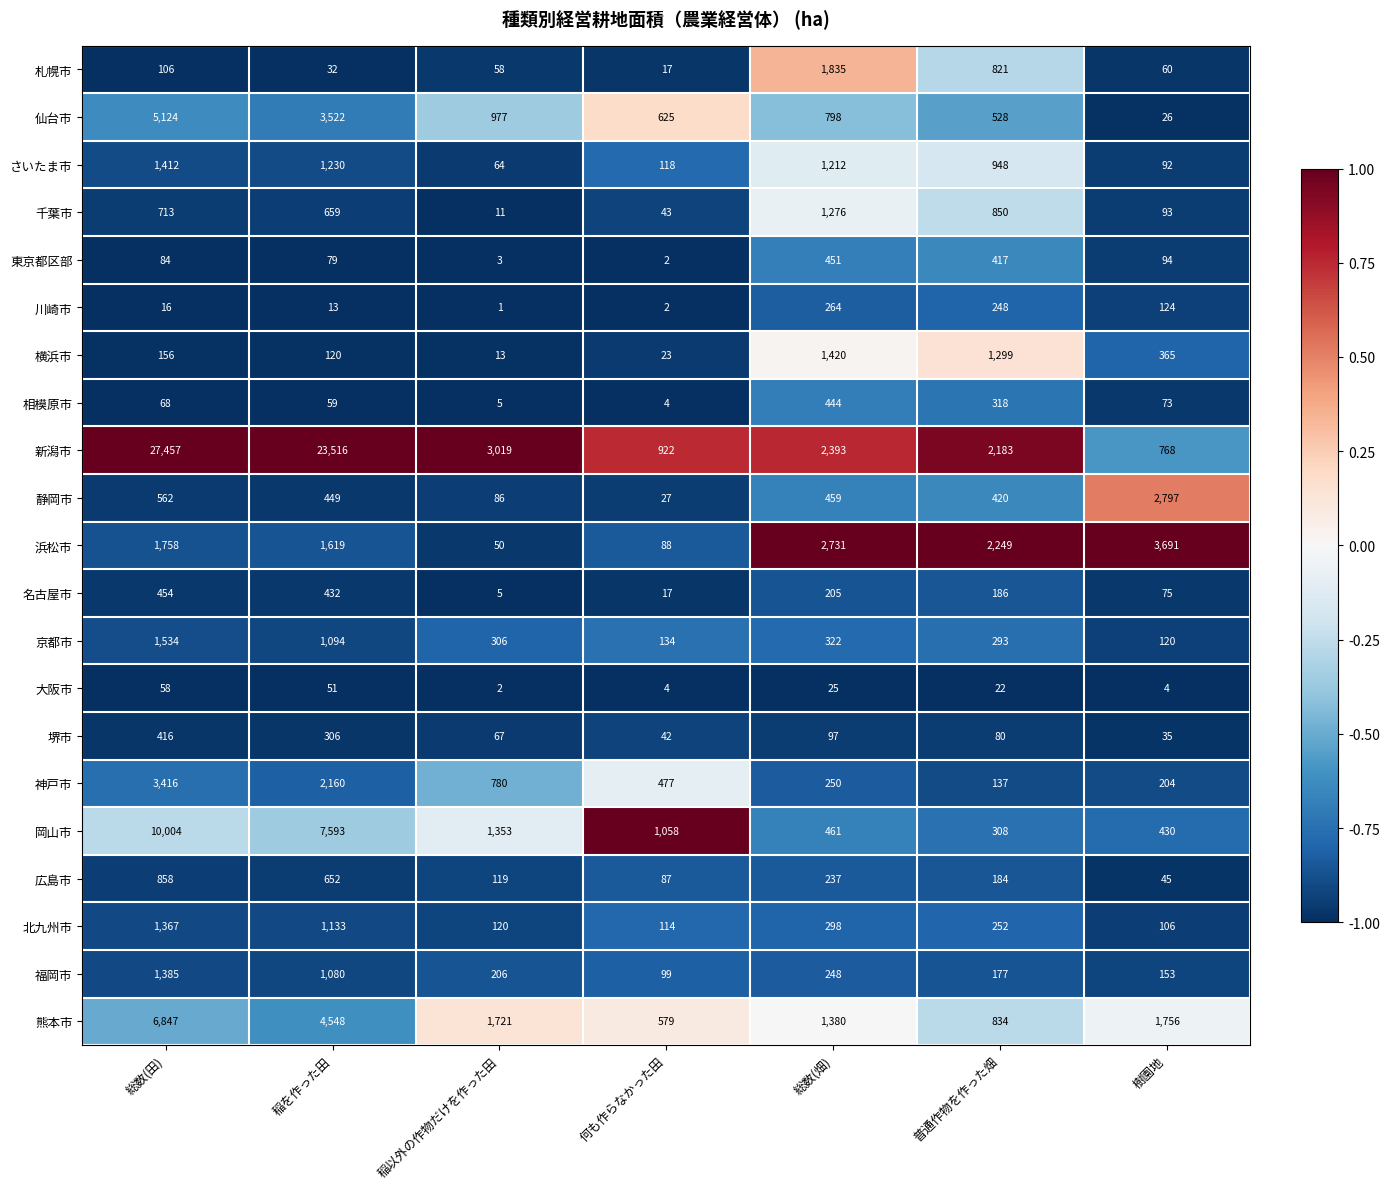

What is the maximum value shown in the chart?

27457